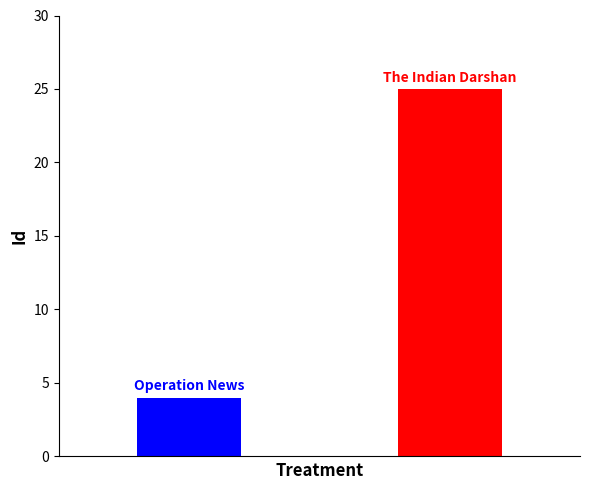

What is the value of the 2nd bar from the left?

25